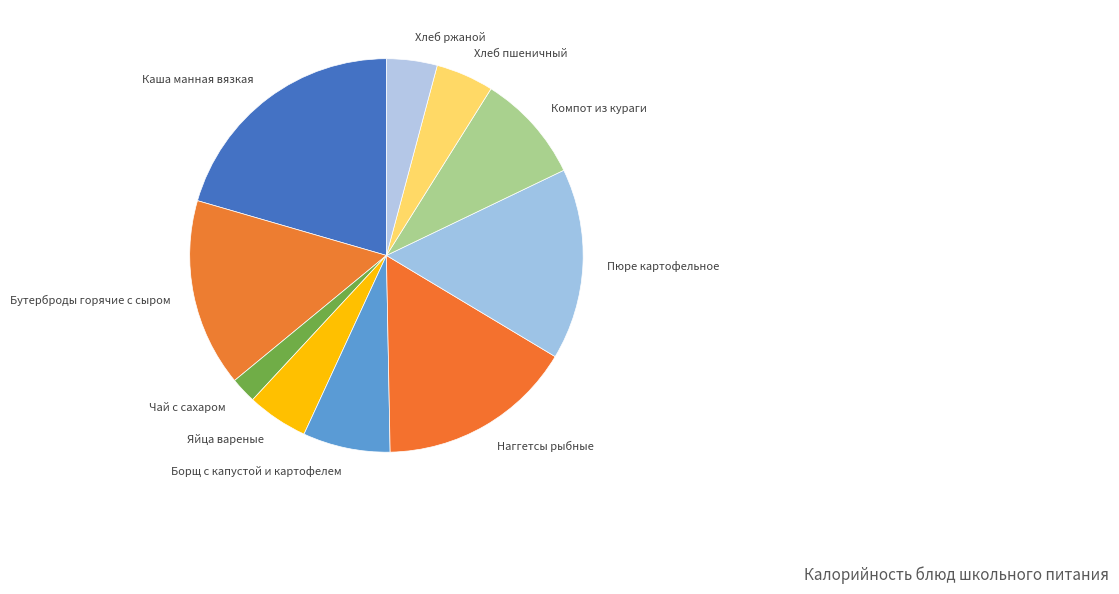

Which category has the biggest portion of the pie?

Каша манная вязкая